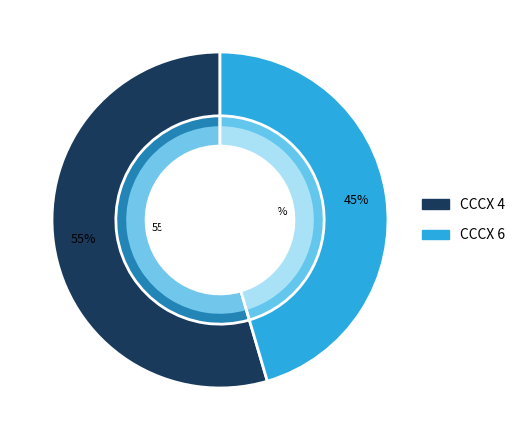

To the nearest percent, what is the combined percentage of CCCX 6 and CCCX 4?

100%